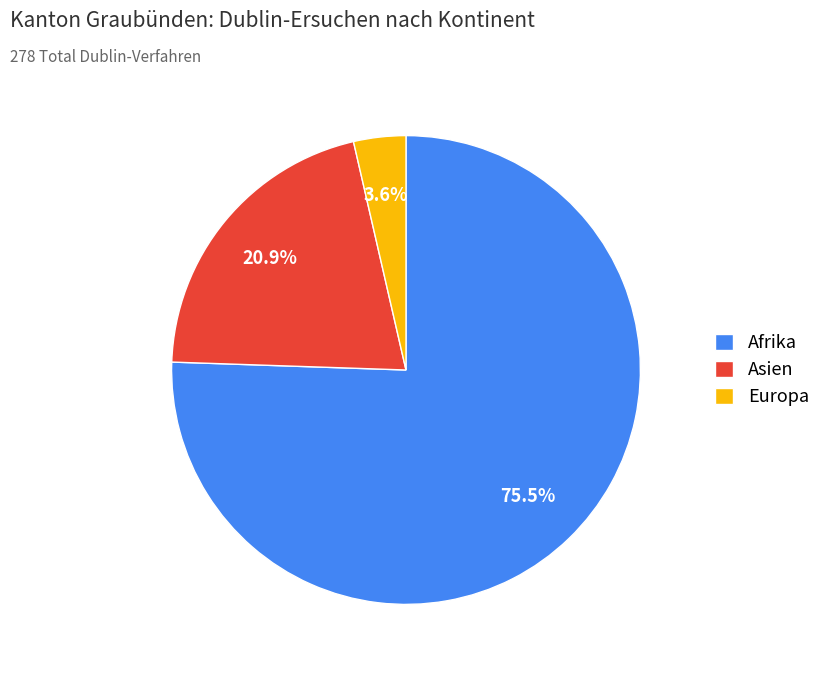

Does any single category account for the majority?

Yes